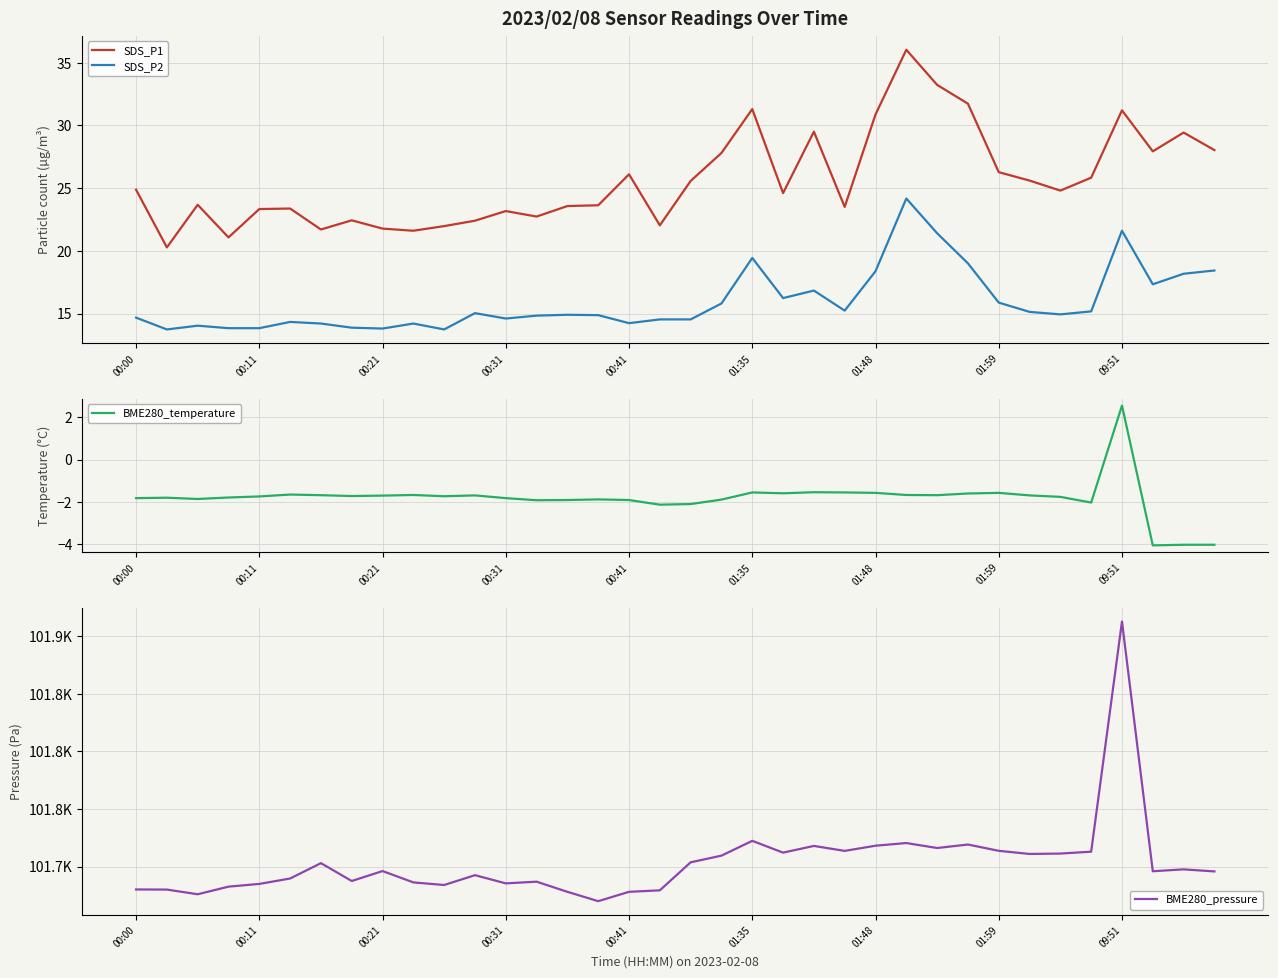

What is the label of the 34th point from the left?

33